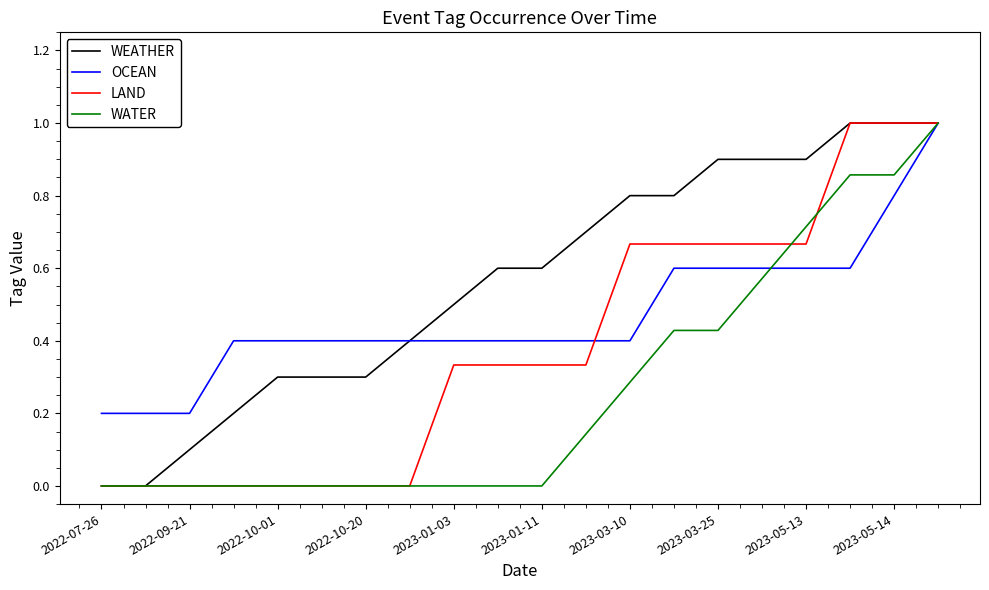

List the series in order of their overall mean, lowest first.

WATER, LAND, OCEAN, WEATHER